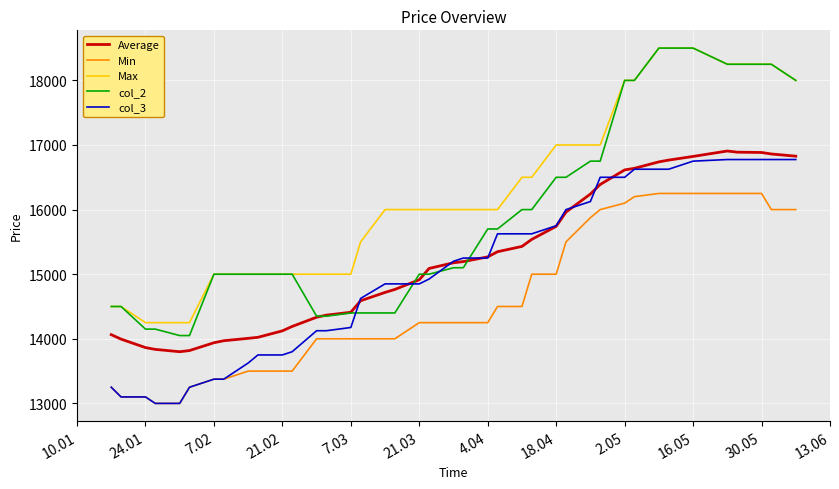

Does the chart have visible grid lines?

Yes